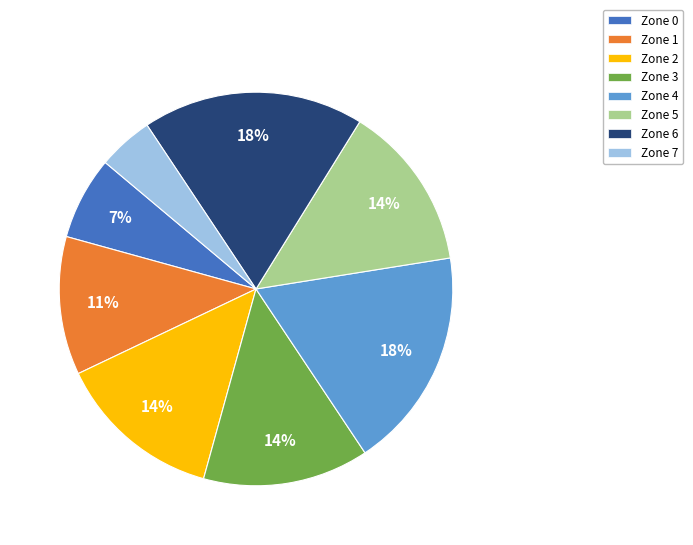

How many segments does this pie chart have?

8